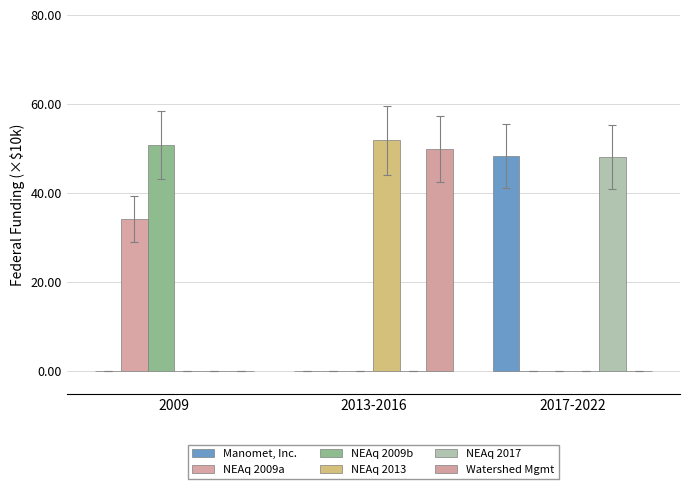

Which label corresponds to the smallest value in the chart?

2009